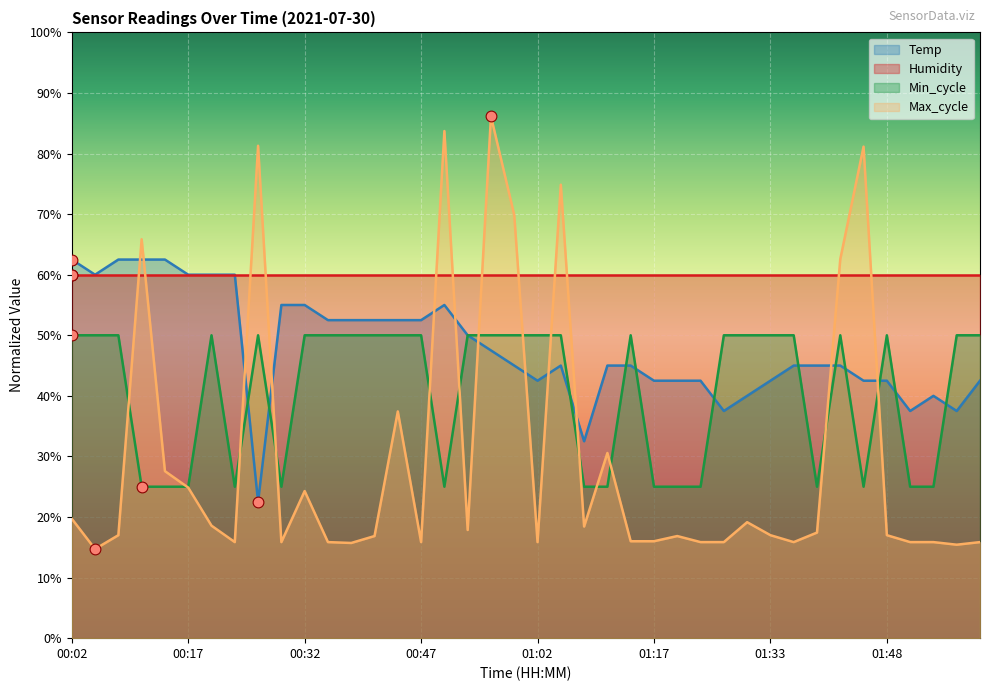

What is the total value across all series at 01:30?

109.1